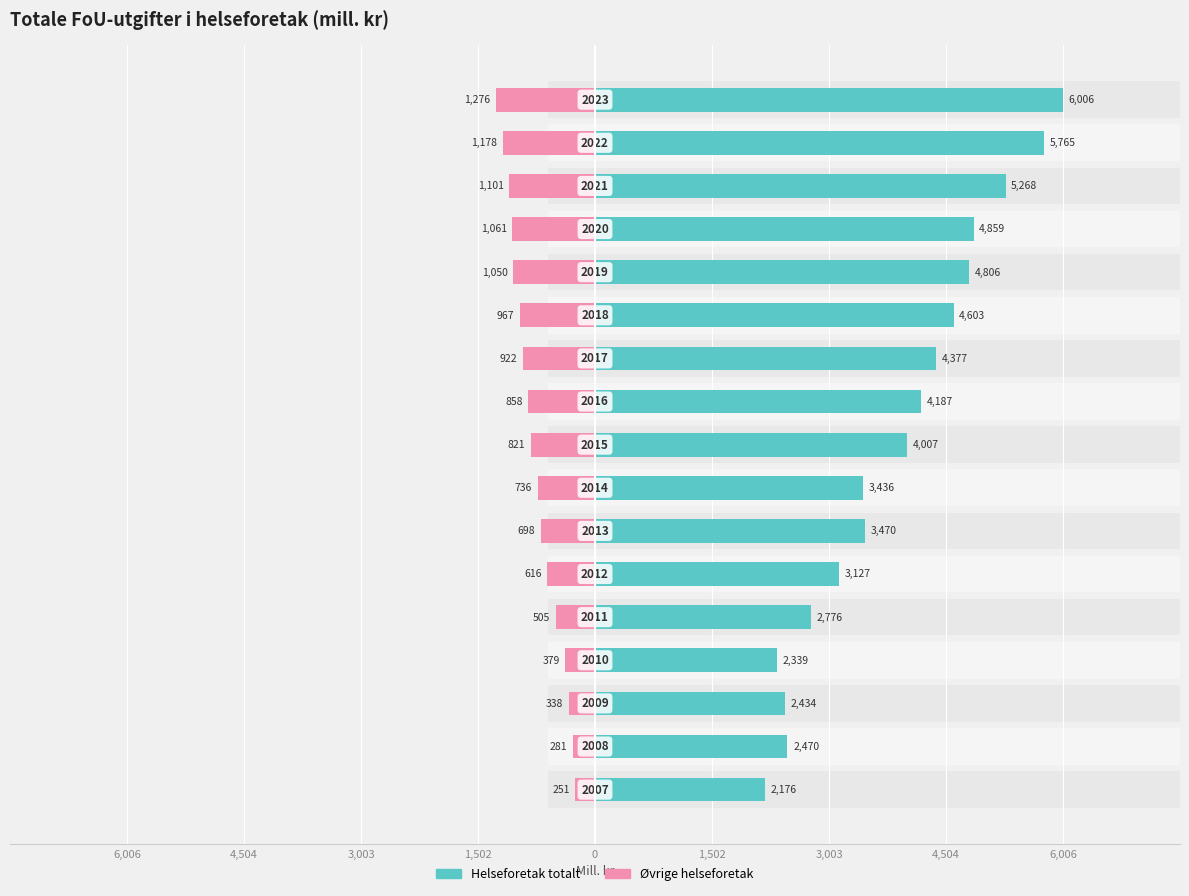

How many data points in Owner-occupied are less than 4006?

8